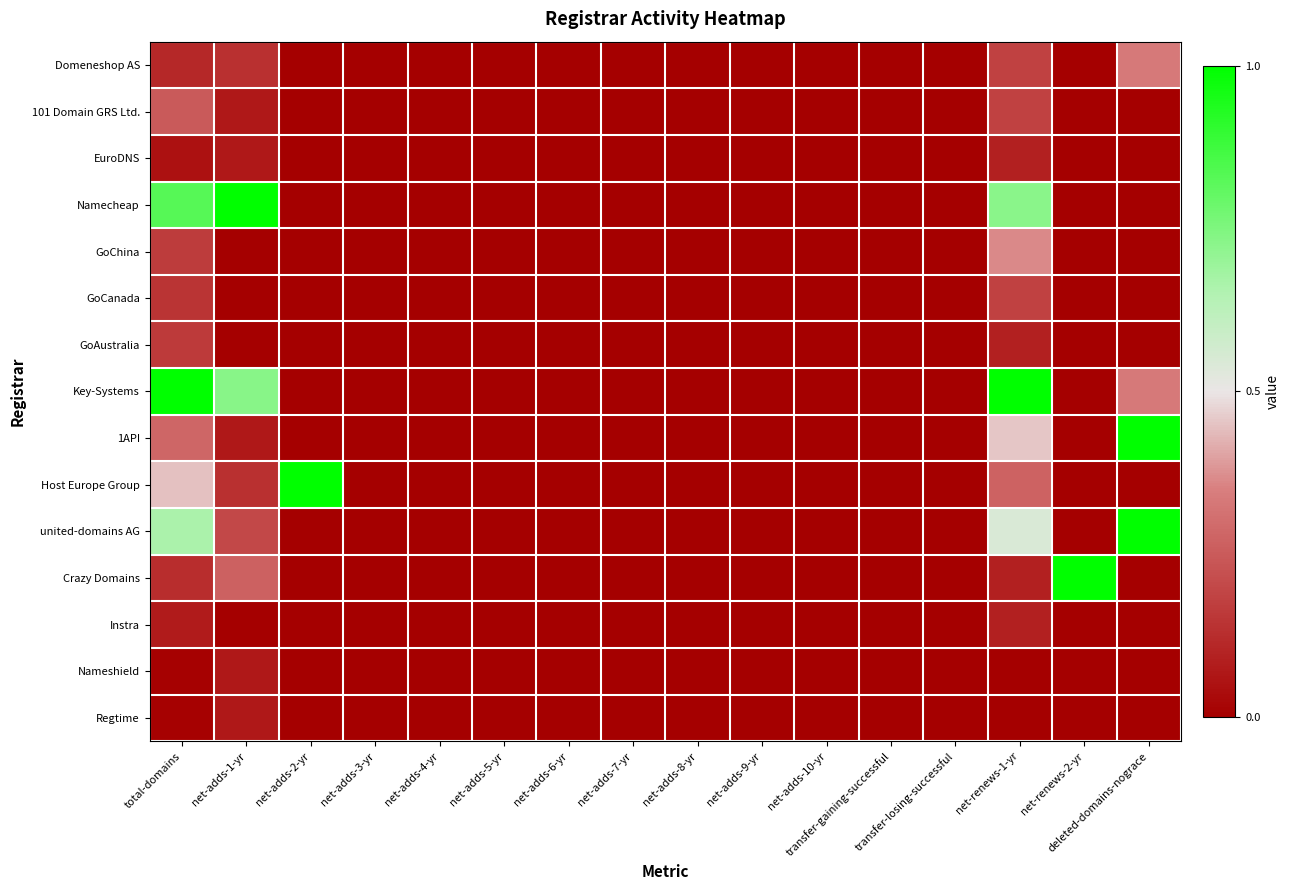

Rank the series by their maximum value, from lowest to highest.

Nameshield, Regtime, EuroDNS, Instra, GoAustralia, GoCanada, 101 Domain GRS Ltd., Domeneshop AS, GoChina, Namecheap, Key-Systems, 1API, Host Europe Group, united-domains AG, Crazy Domains